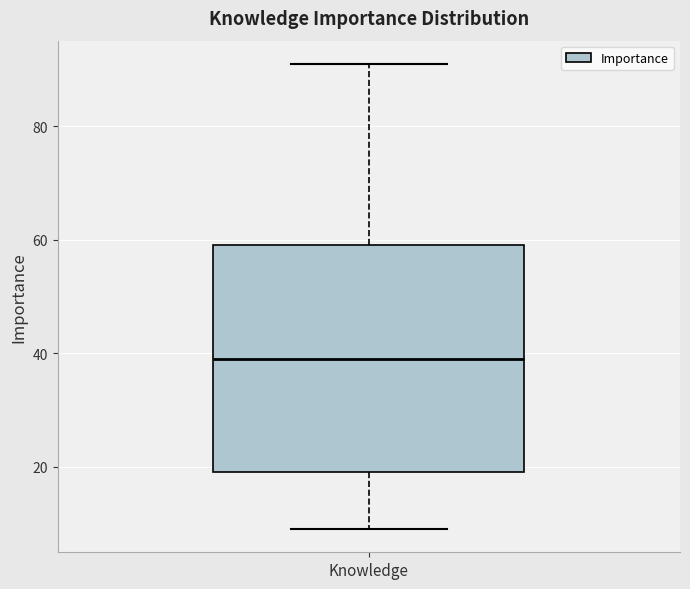

Read this box plot against the y-axis: the position of the median line, the range covered by the box, and the ends of both whiskers. The values are not printed on the chart, so give them approximately, as read against the axis.

median 40, box 20 to 60, whiskers 10 to 92